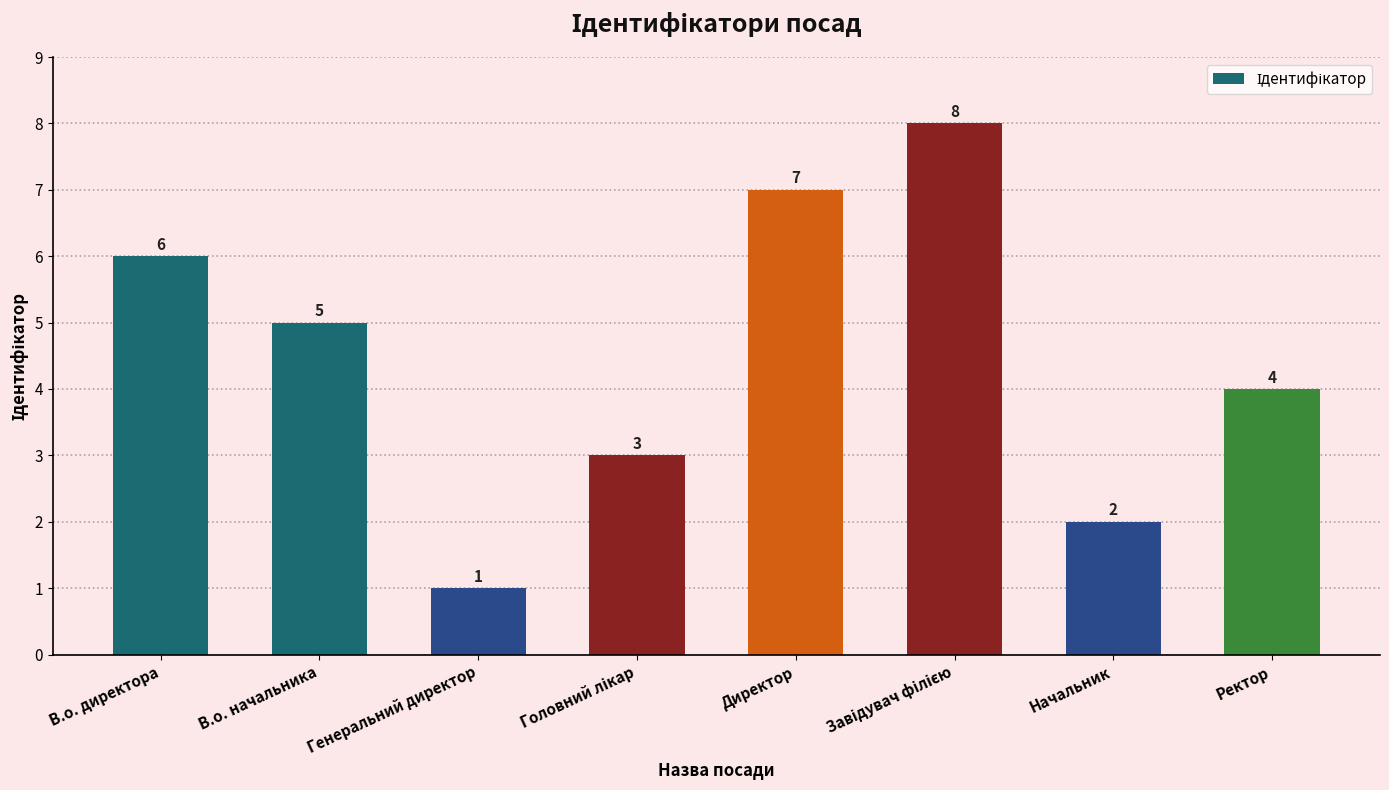

What is the sum of all values?

36